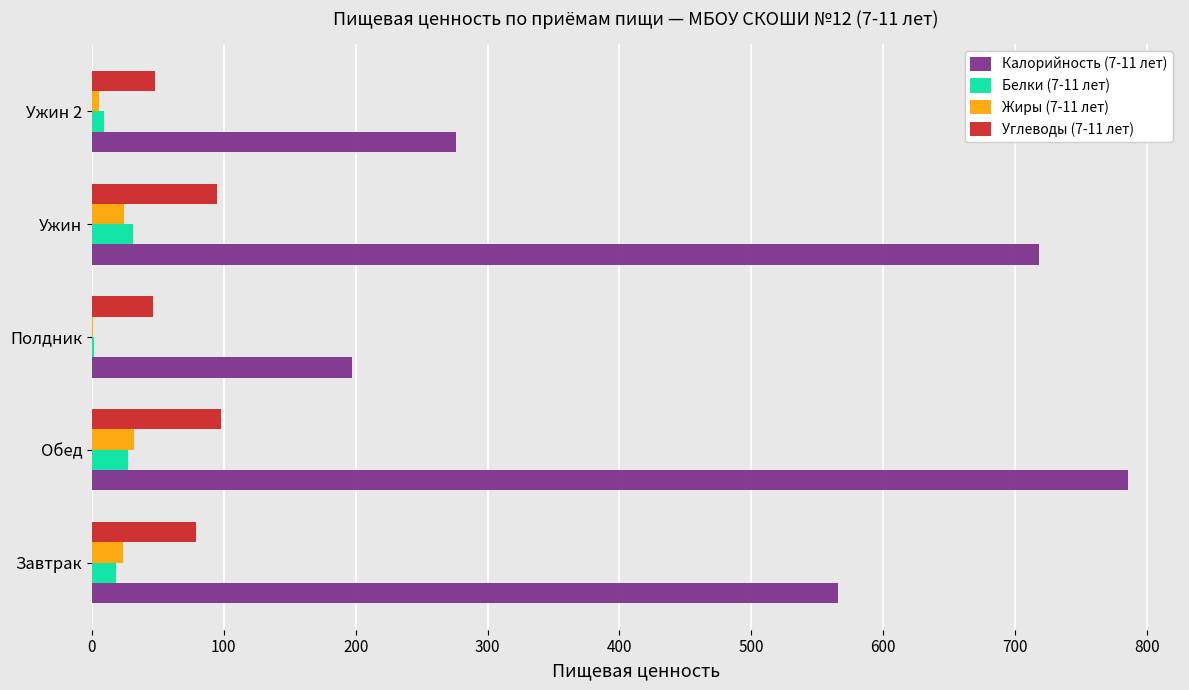

True or false: Углеводы (7-11 лет) has a value of 64.3 at Ужин.

False